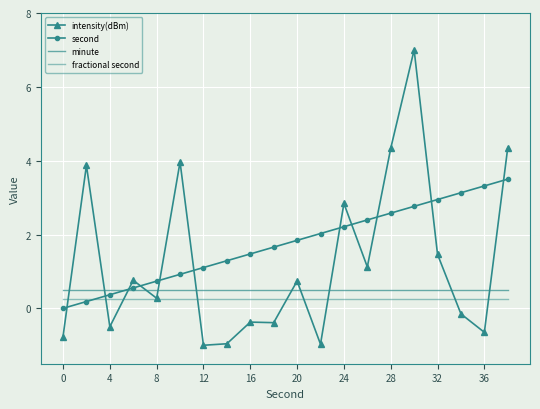

Reading left to right, list all the values displayed in this chart.

intensity(dBm): -0.8	3.9	-0.5	0.8	0.3	4.0	-1.0	-1.0	-0.4	-0.4	0.7	-1.0	2.8	1.1	4.3	7.0	1.5	-0.2	-0.6	4.4
second: 0.0	0.2	0.4	0.6	0.7	0.9	1.1	1.3	1.5	1.7	1.8	2.0	2.2	2.4	2.6	2.8	2.9	3.1	3.3	3.5
minute: 0.5	0.5	0.5	0.5	0.5	0.5	0.5	0.5	0.5	0.5	0.5	0.5	0.5	0.5	0.5	0.5	0.5	0.5	0.5	0.5
fractional second: 0.2	0.2	0.2	0.2	0.2	0.2	0.2	0.2	0.2	0.2	0.2	0.2	0.2	0.2	0.2	0.2	0.2	0.2	0.2	0.2